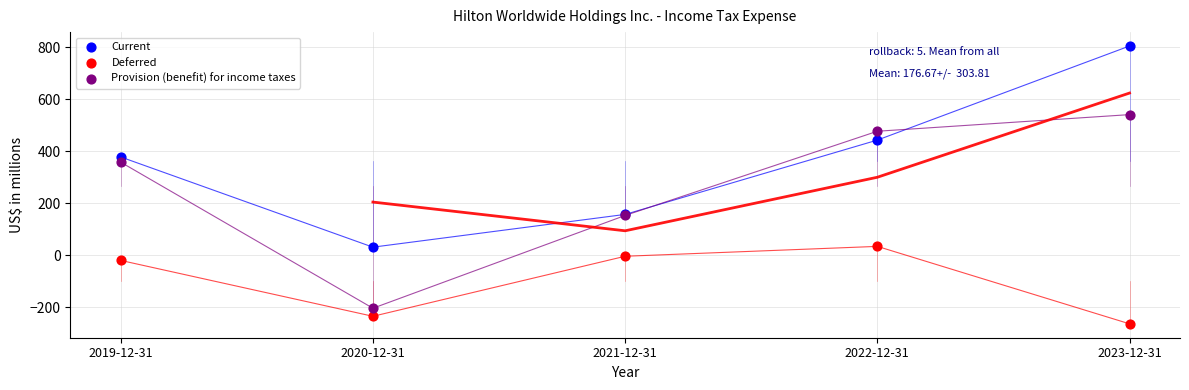

Across all series, what Y value is closest to 270?

358